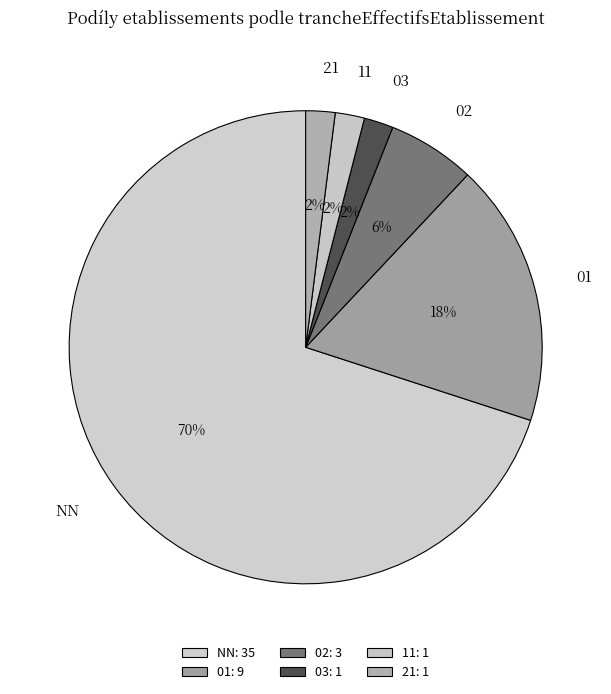

Is there a majority slice in this chart?

Yes